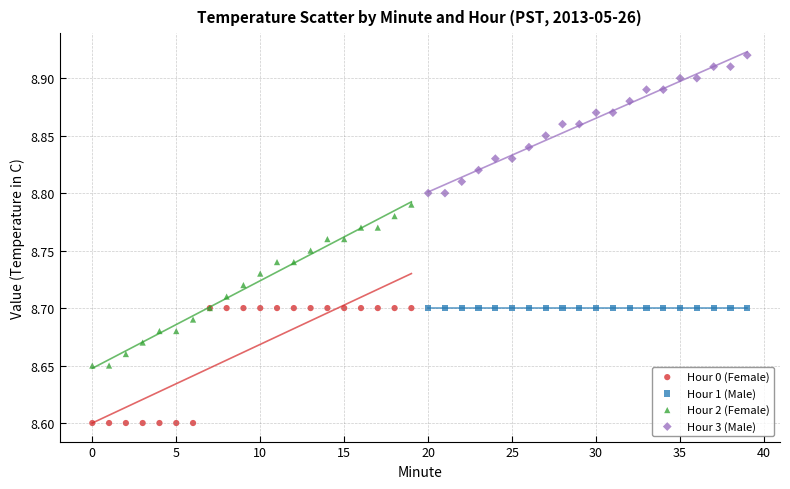

Which series contains the lowest Y value?

Hour 0 (Female)